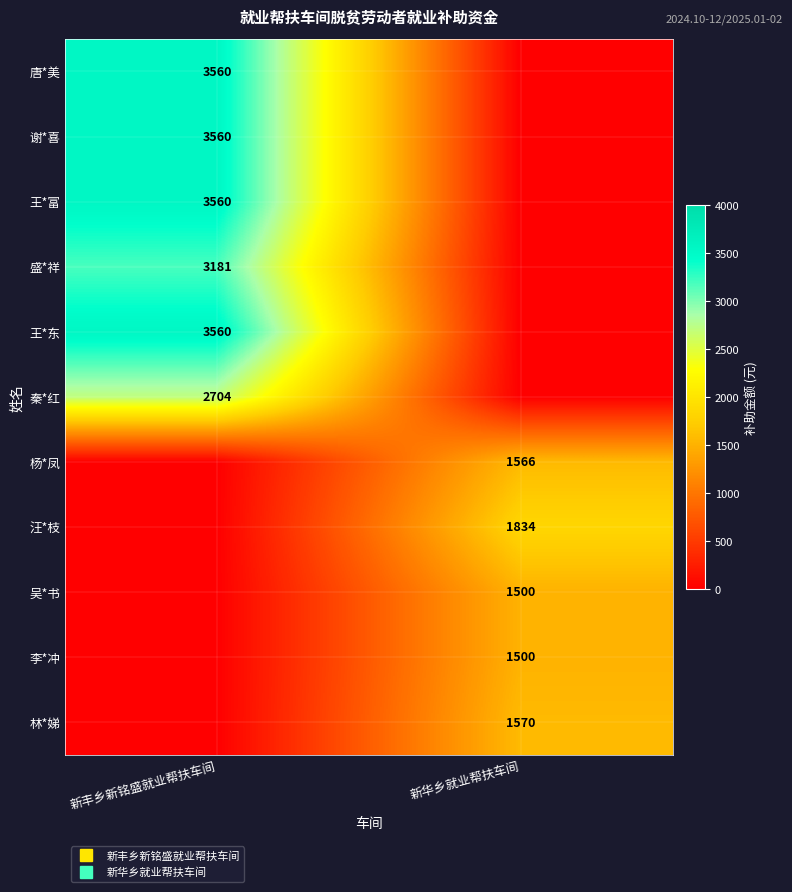

At 新丰乡新铭盛就业帮扶车间, list the series in order from largest to smallest.

唐*美, 谢*喜, 王*富, 王*东, 盛*祥, 秦*红, 杨*凤, 汪*枝, 吴*书, 李*冲, 林*娣